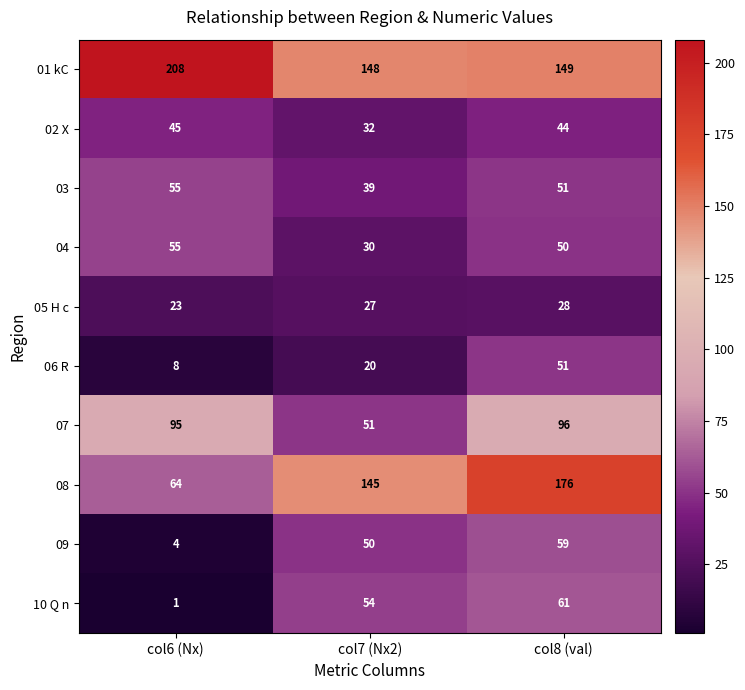

Reading right to left, extract all data points from this chart.

01 kC: 149	148	208
02 X: 44	32	45
03: 51	39	55
04: 50	30	55
05 H c: 28	27	23
06 R: 51	20	8
07: 96	51	95
08: 176	145	64
09: 59	50	4
10 Q n: 61	54	1